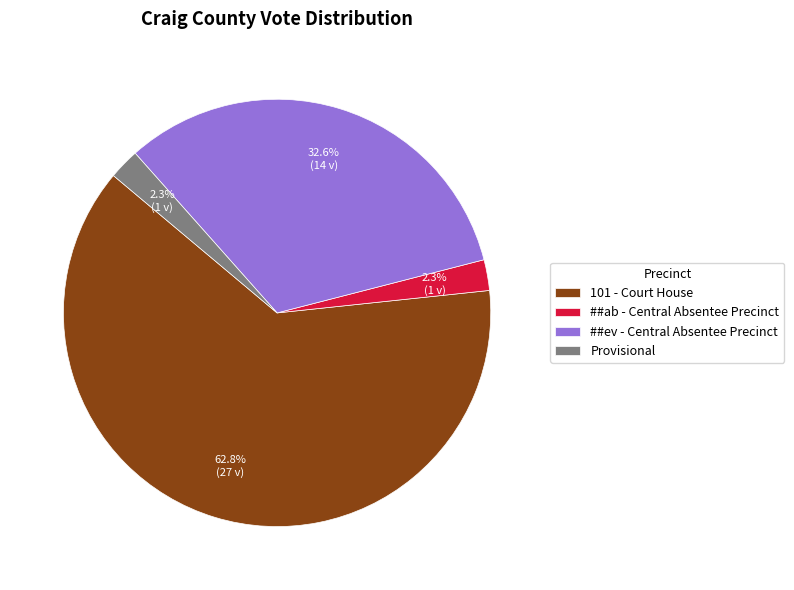

What is the largest slice in the pie chart?

101 - Court House